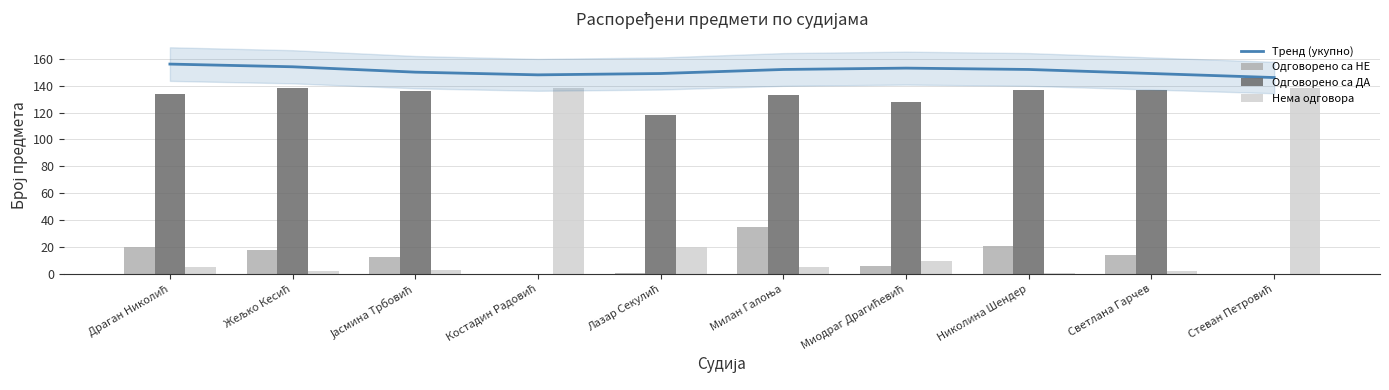

What is the difference between the Одговорено са ДА values at Јасмина Трбовић and Светлана Гарчев?

1